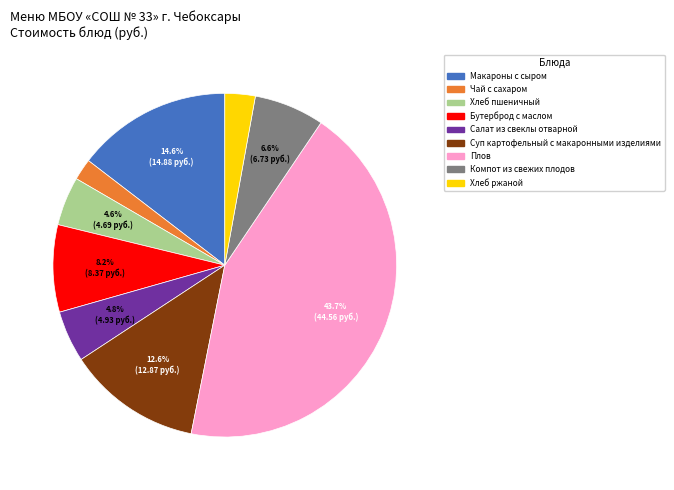

Is there a majority slice in this chart?

No